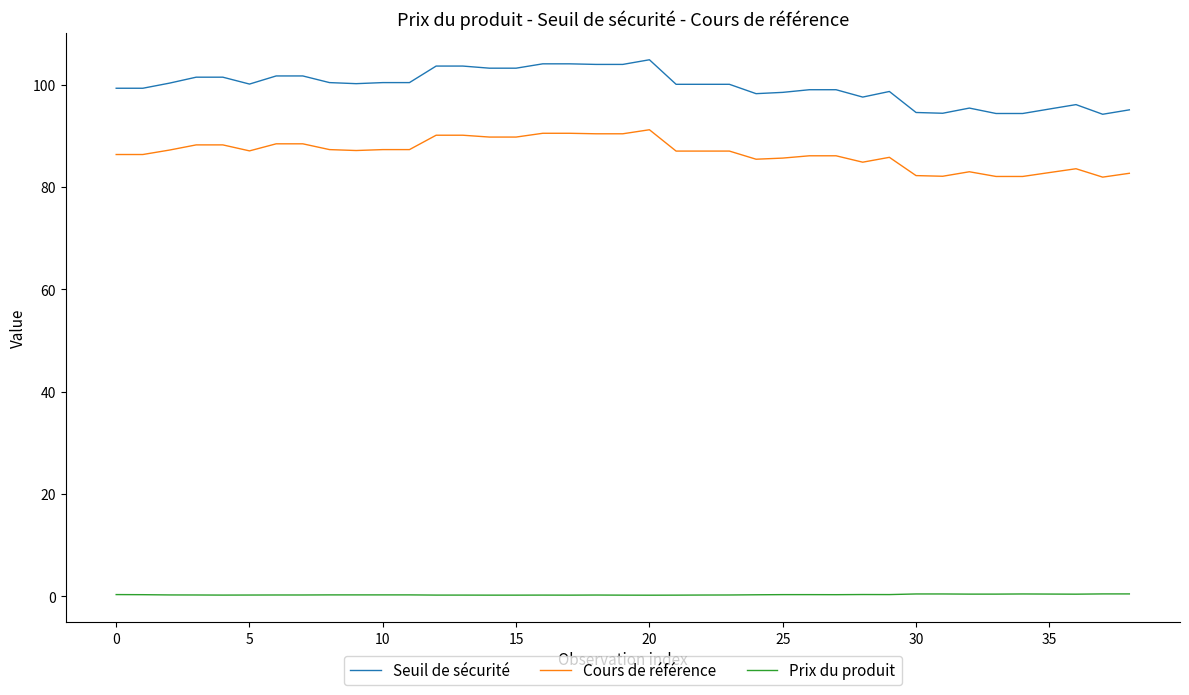

Which series has the largest total across all categories?

Seuil de sécurité